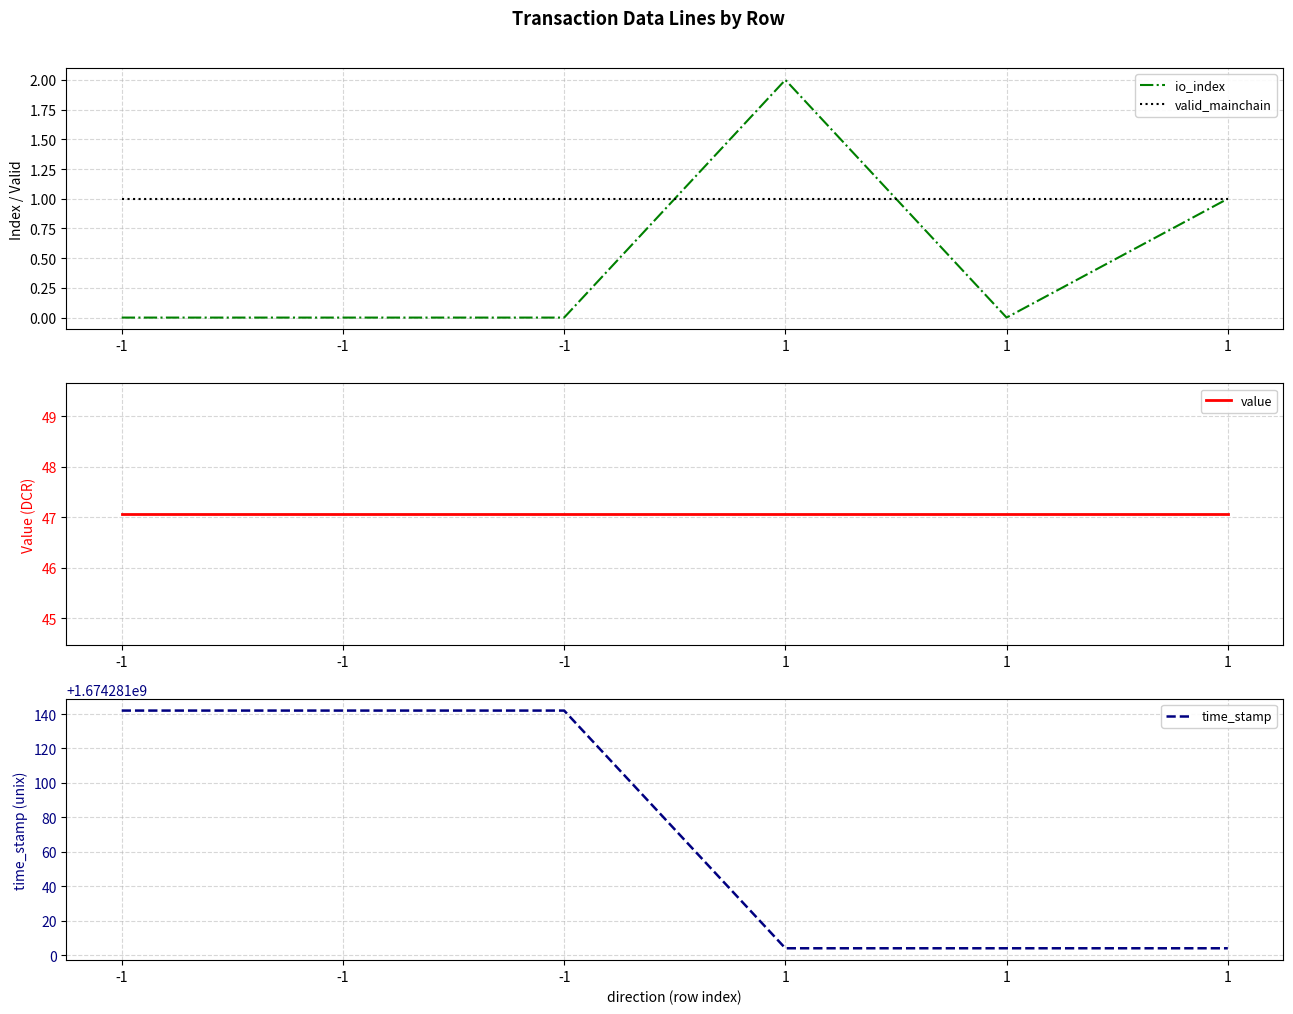

Is the value of value at 1 greater than the value of io_index at 1?

Yes